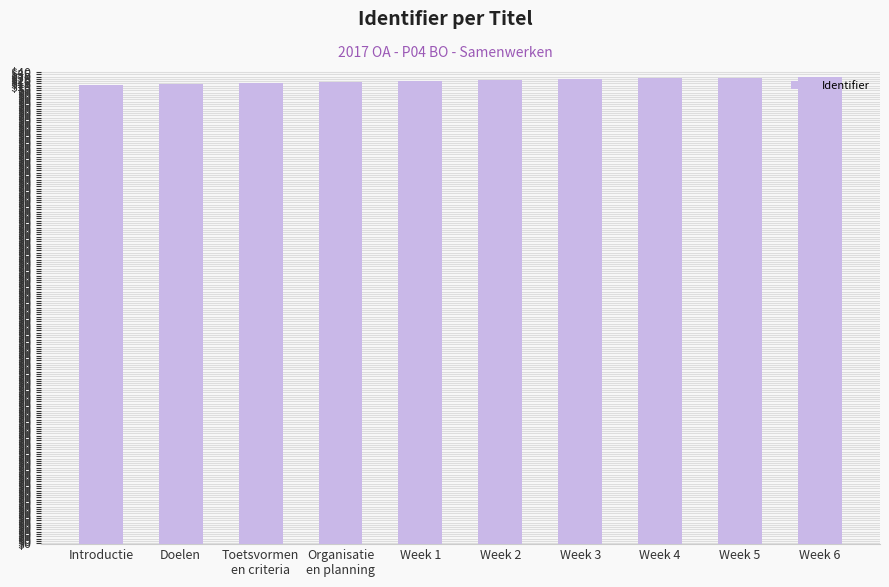

Reading right to left, list all the values displayed in this chart.

3293030	3293028	3293026	3293024	3293022	3293020	3293019	3293016	3293014	3293012